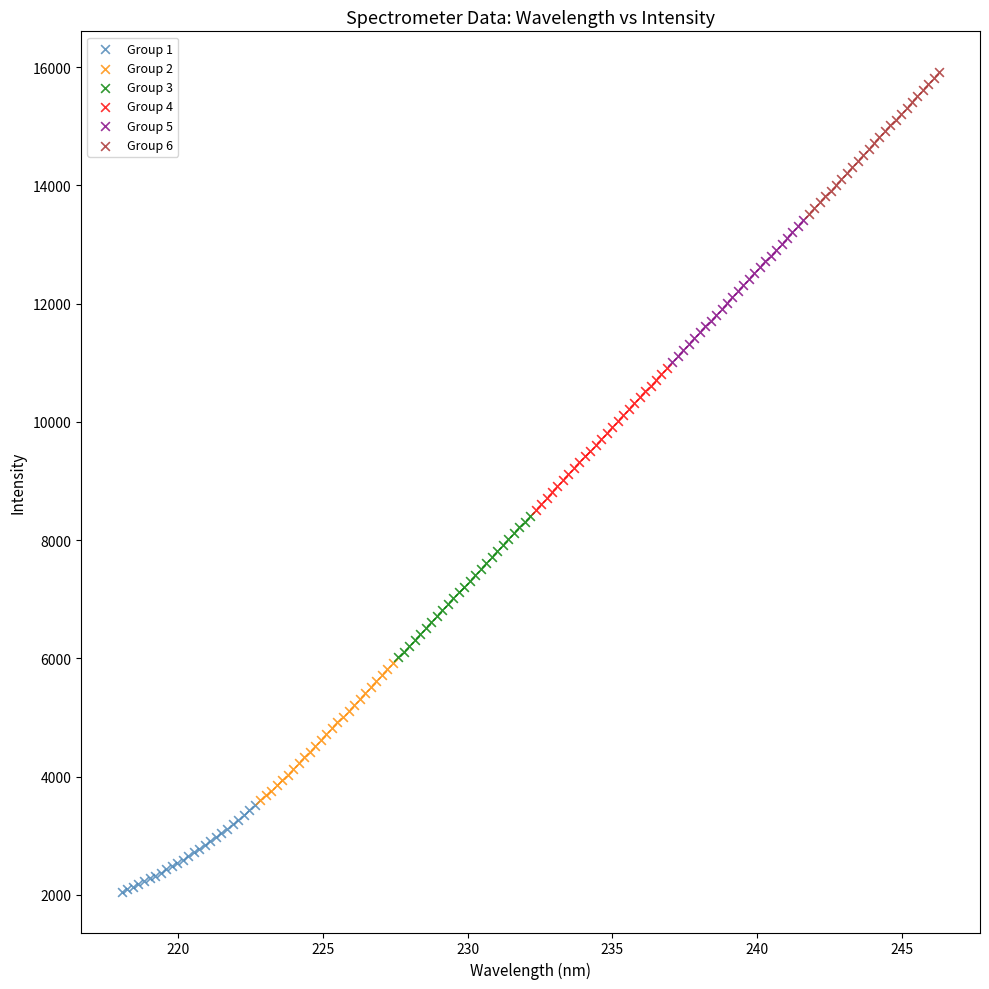

Which series reaches the minimum Y coordinate?

Group 1